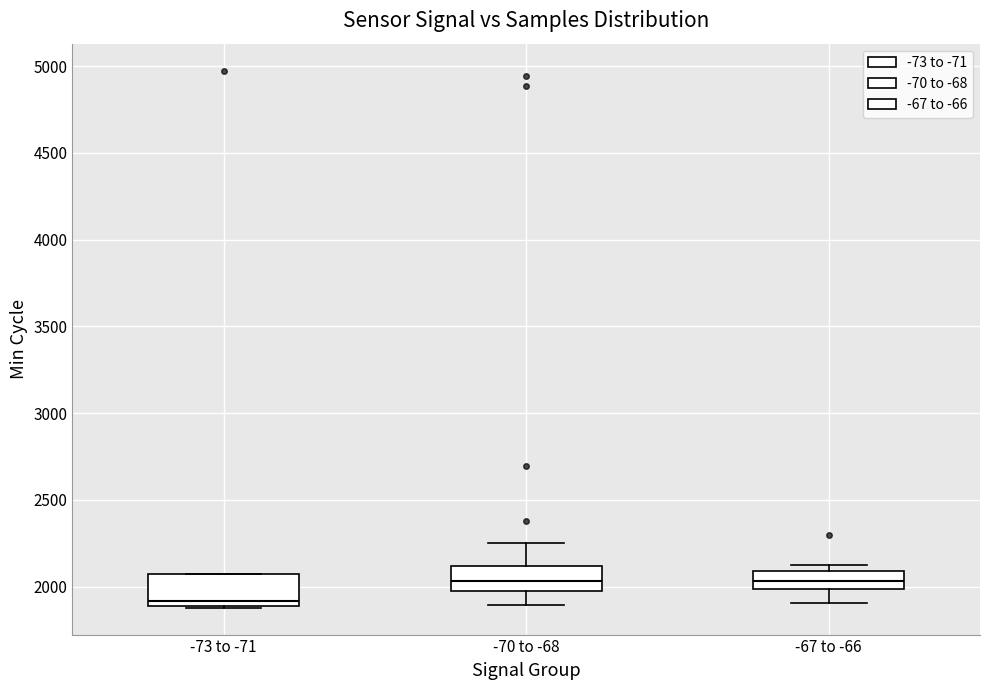

Where is the upper edge of the box for -70 to -68 on the y-axis? The values are not printed on the chart, so give them approximately, as read against the axis.

2100